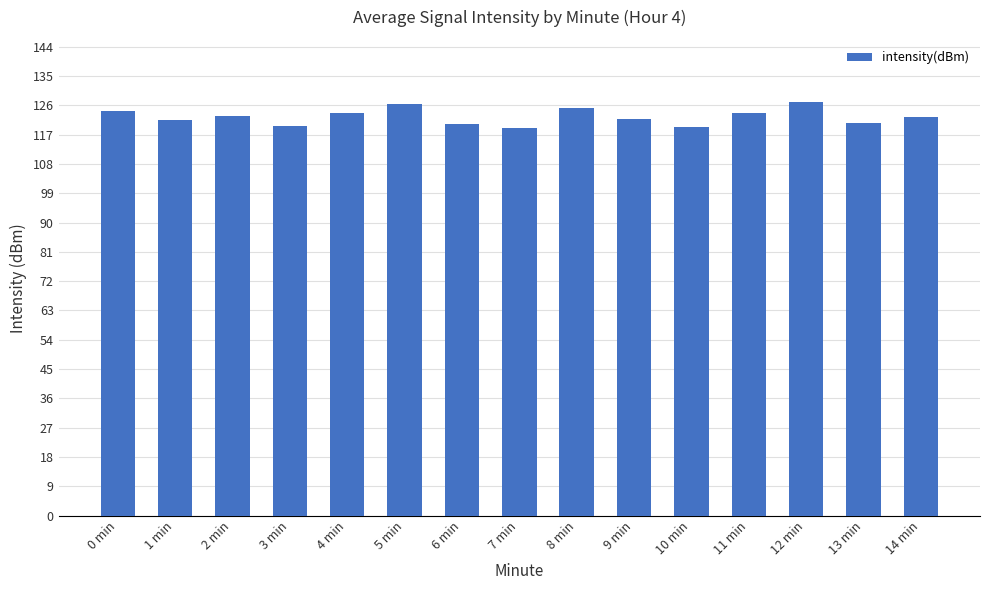

What is the ratio of the value at 14 min to the value at 3 min?

1.0